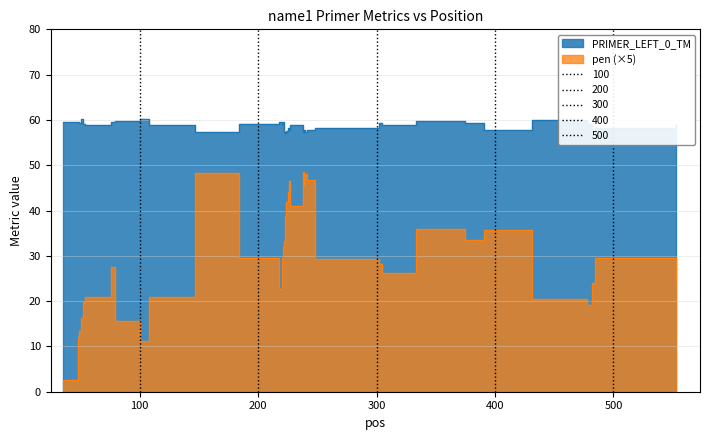

At which category does PRIMER_LEFT_0_TM reach its first local peak?

48